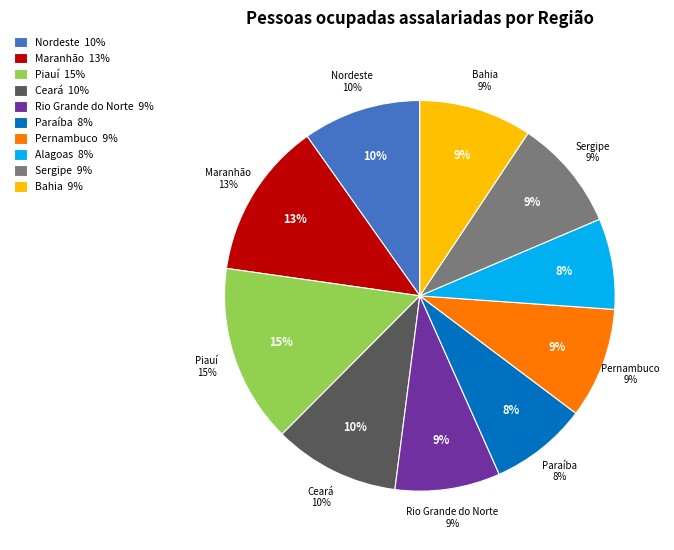

To the nearest percent, what percentage of the pie is Paraíba?

8%